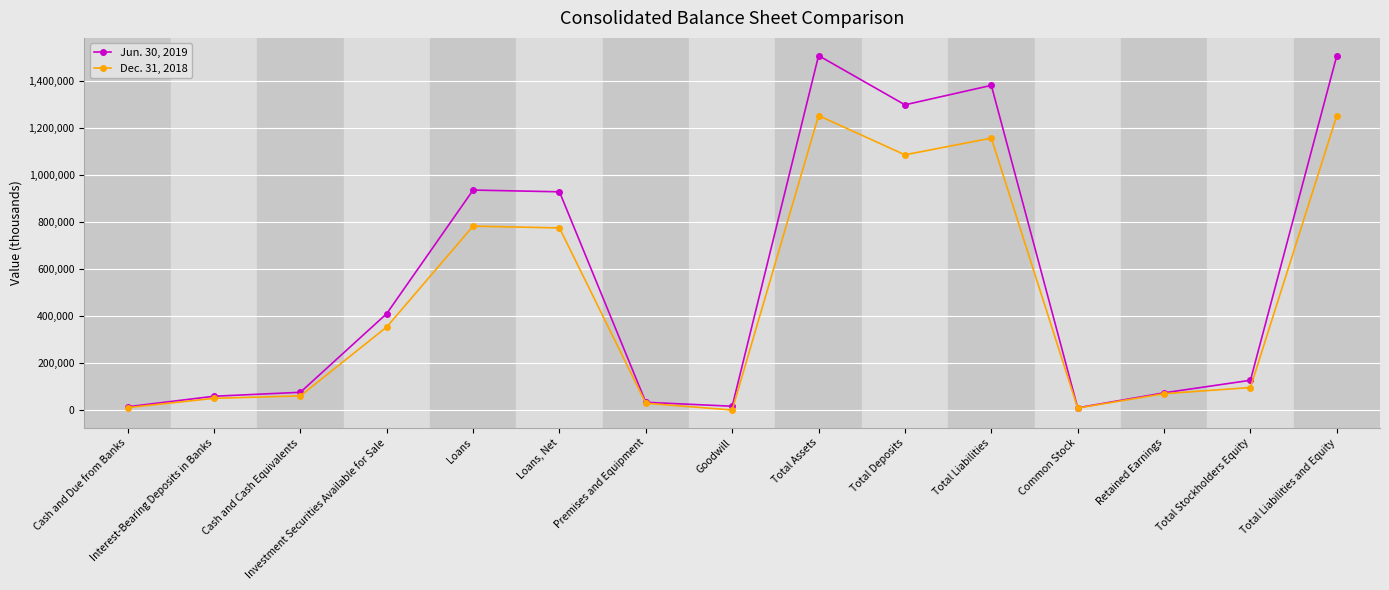

Is the value of Dec. 31, 2018 at Cash and Cash Equivalents greater than the value of Jun. 30, 2019 at Loans?

No